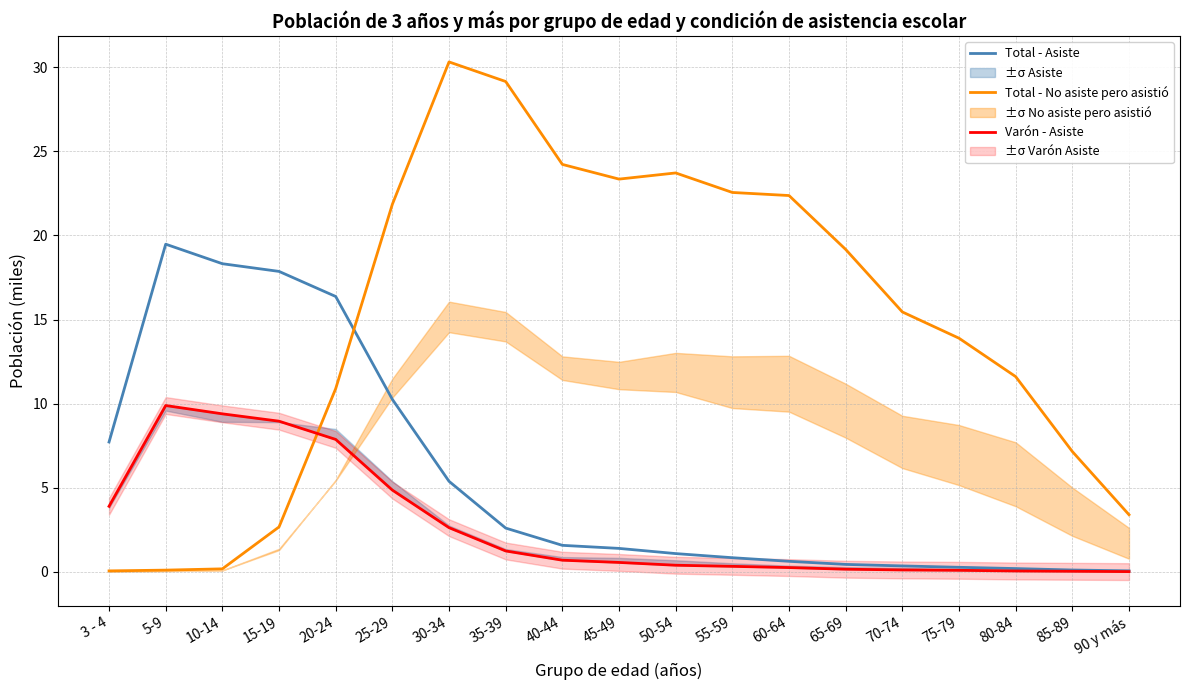

What is the label of the 4th point from the right?

75-79